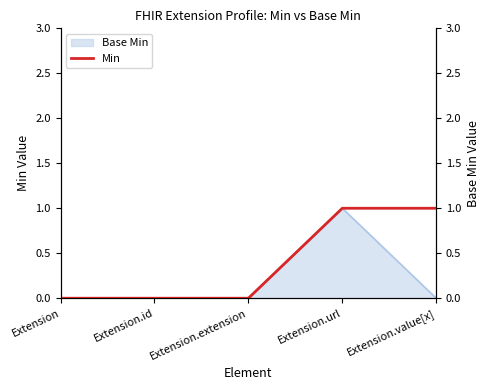

What is the label of the 3rd point from the left?

Extension.extension